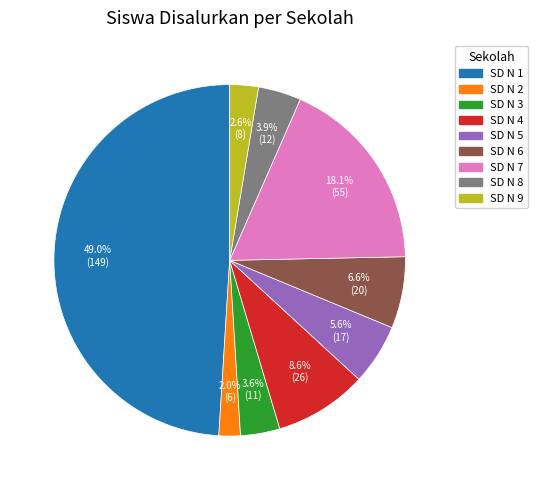

Is there a majority slice in this chart?

No